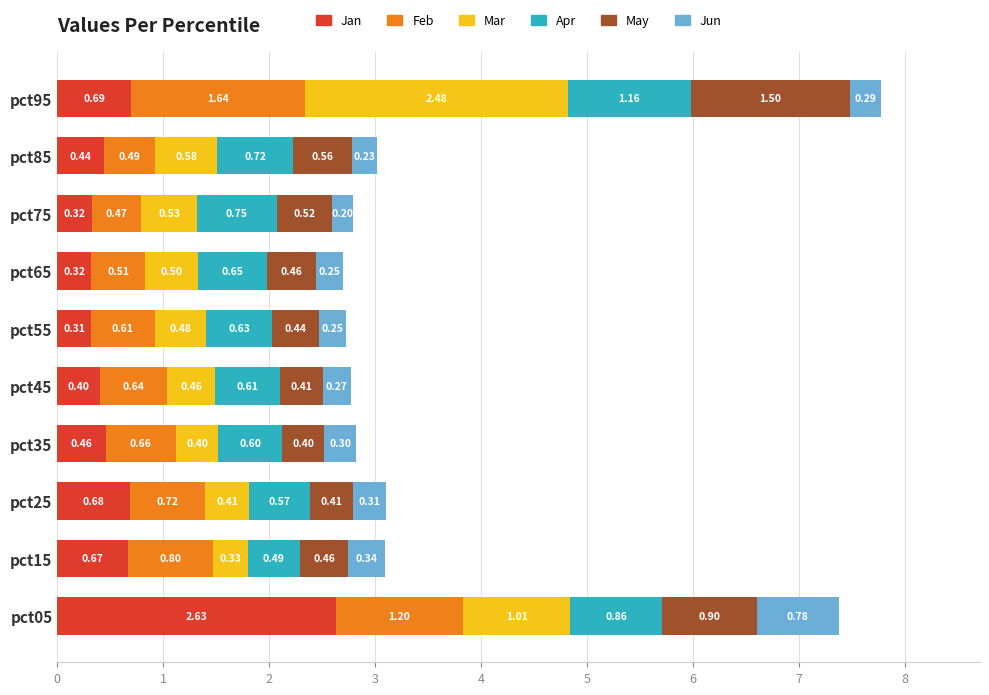

What is the difference between the maximum and minimum values in the Jan series?

2.3